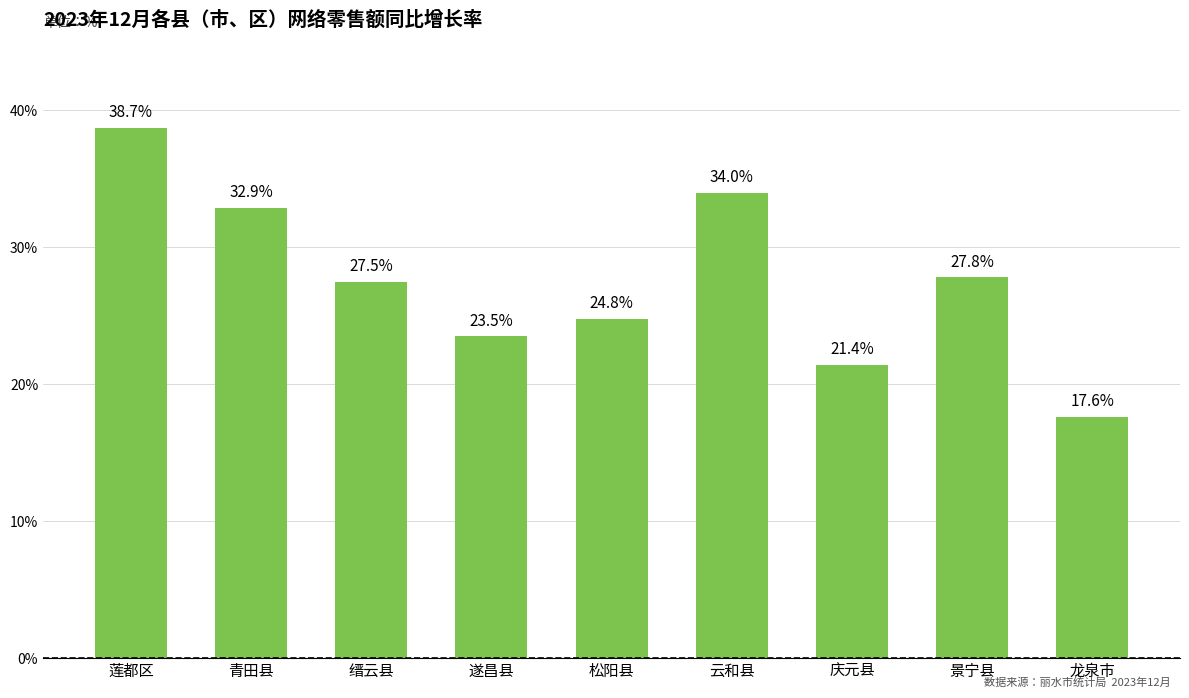

Rank the categories by value from highest to lowest.

莲都区, 云和县, 青田县, 景宁县, 缙云县, 松阳县, 遂昌县, 庆元县, 龙泉市